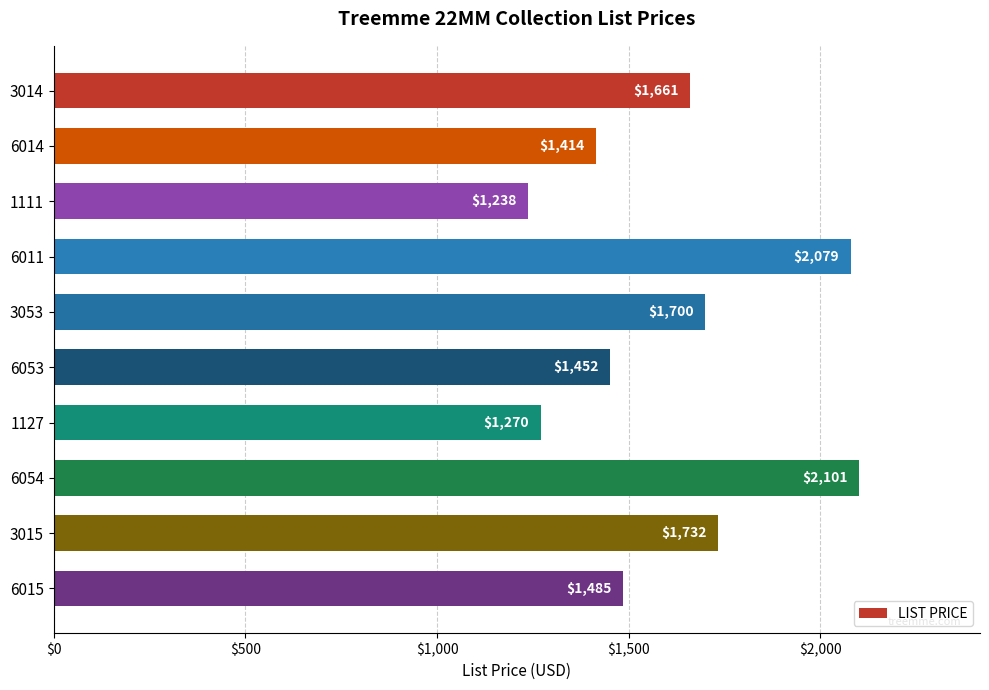

Which has a higher value, 3014 or 3053?

3053